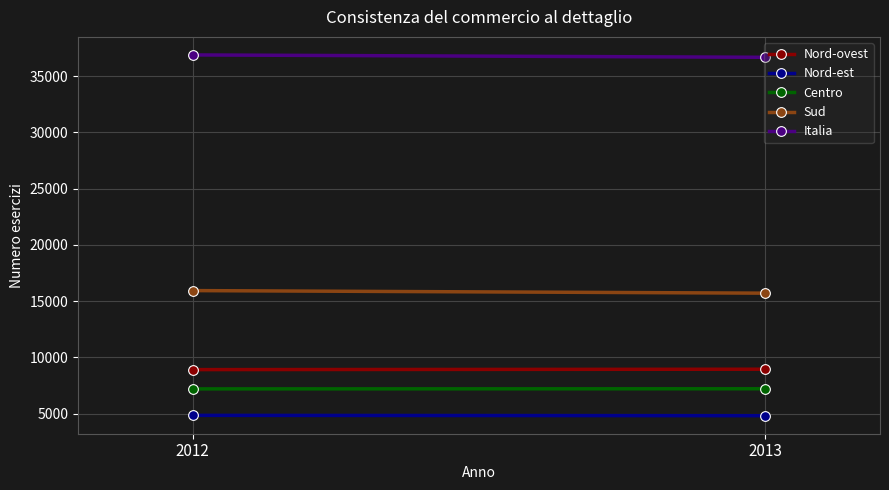

Between 2013 and 2012, which is larger?

2013